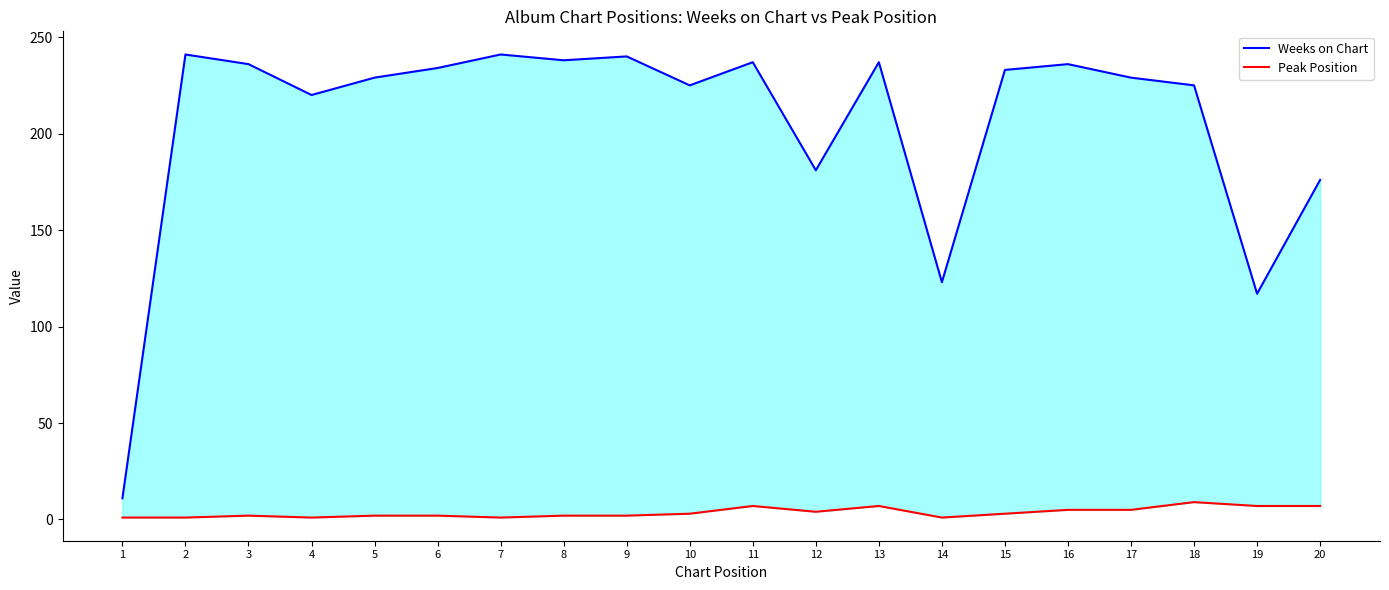

Is it true that Weeks on Chart equals 37 at 19?

False